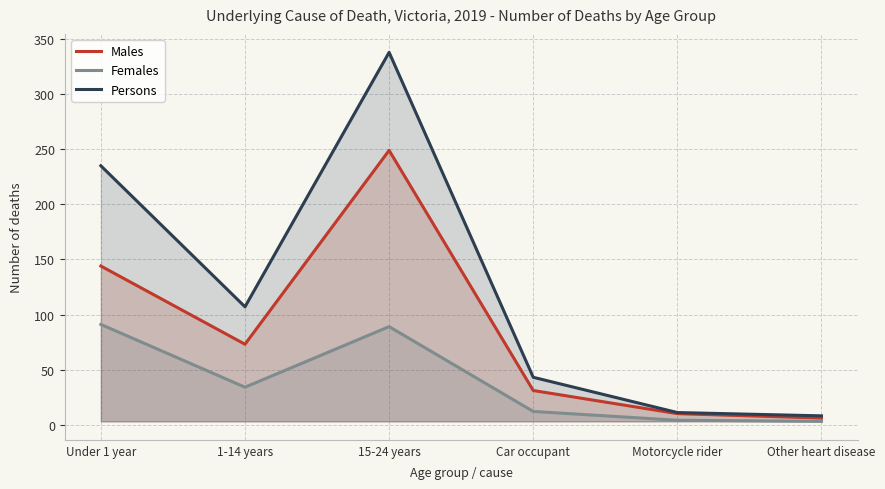

List the labels in order of Females value, smallest first.

Other heart disease, Motorcycle rider, Car occupant, 1-14 years, 15-24 years, Under 1 year